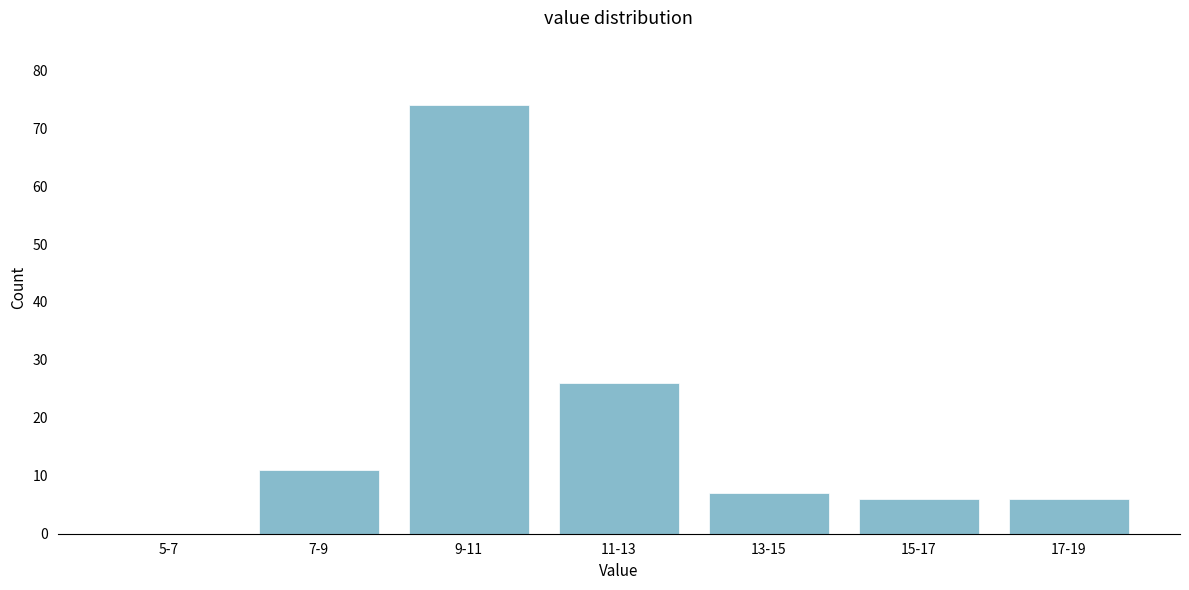

Reading left to right, what are all the values shown in this chart?

5-7=0	7-9=11	9-11=74	11-13=26	13-15=7	15-17=6	17-19=6